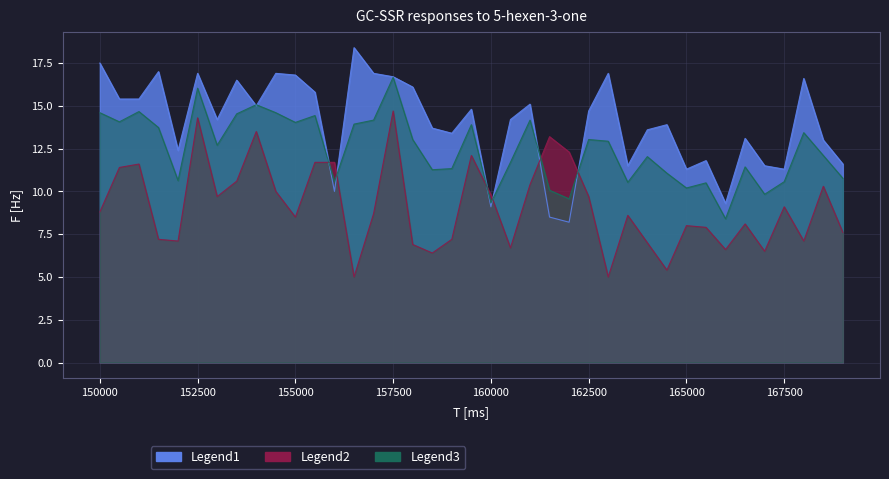

True or false: Legend2 (col_3 F[Hz]) has more than 2 interior local peaks.

True